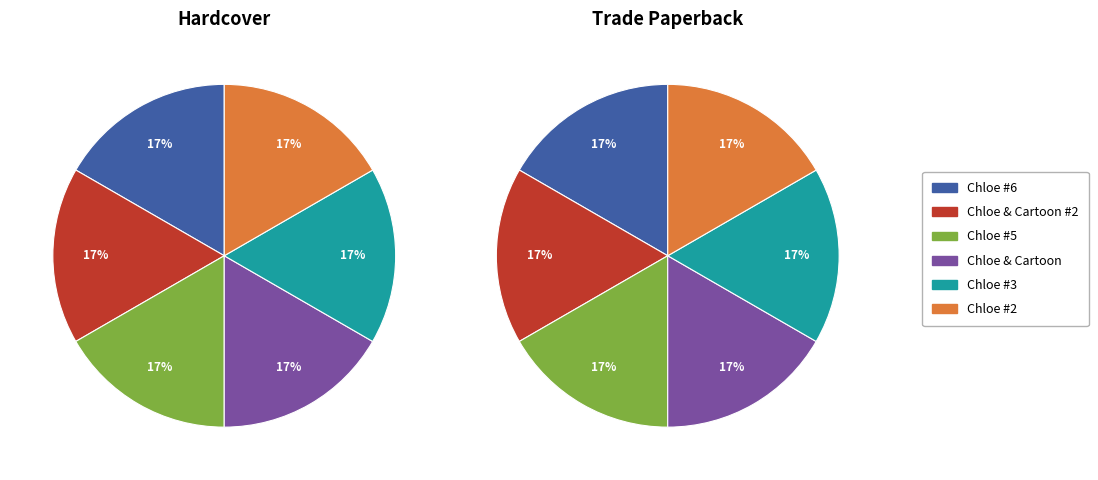

How many segments does this pie chart have?

6